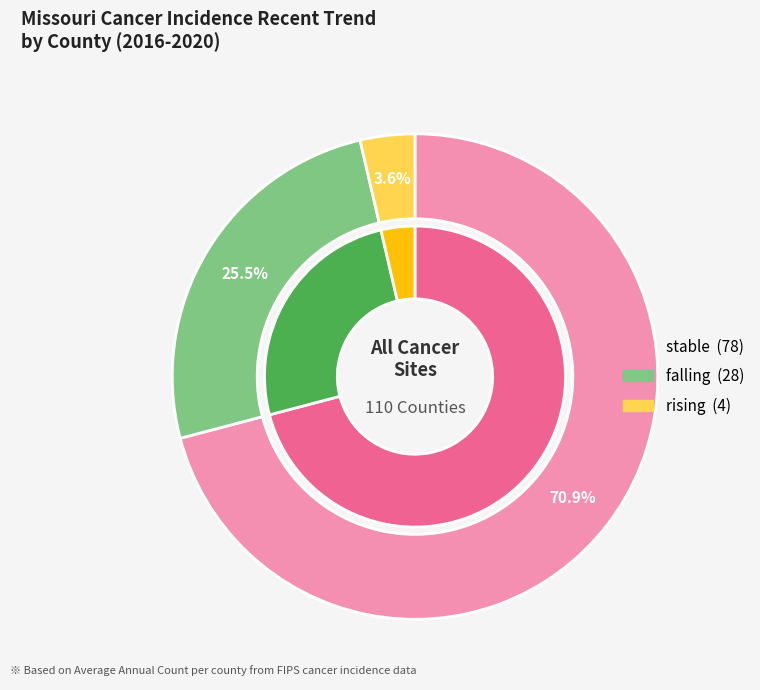

Which slice is the smallest?

rising